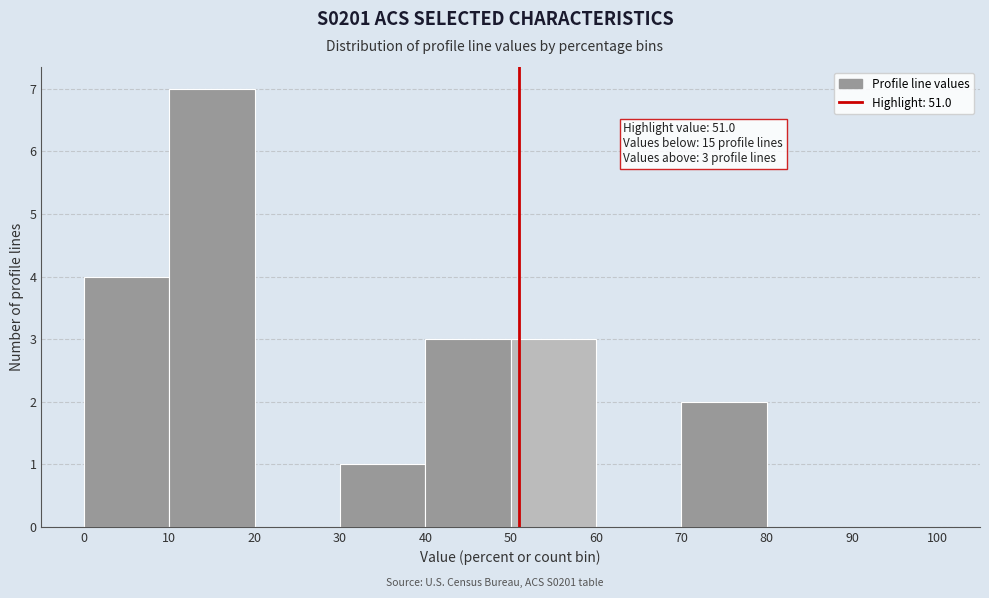

Over which range of the x-axis is the bar tallest?

10 to 20